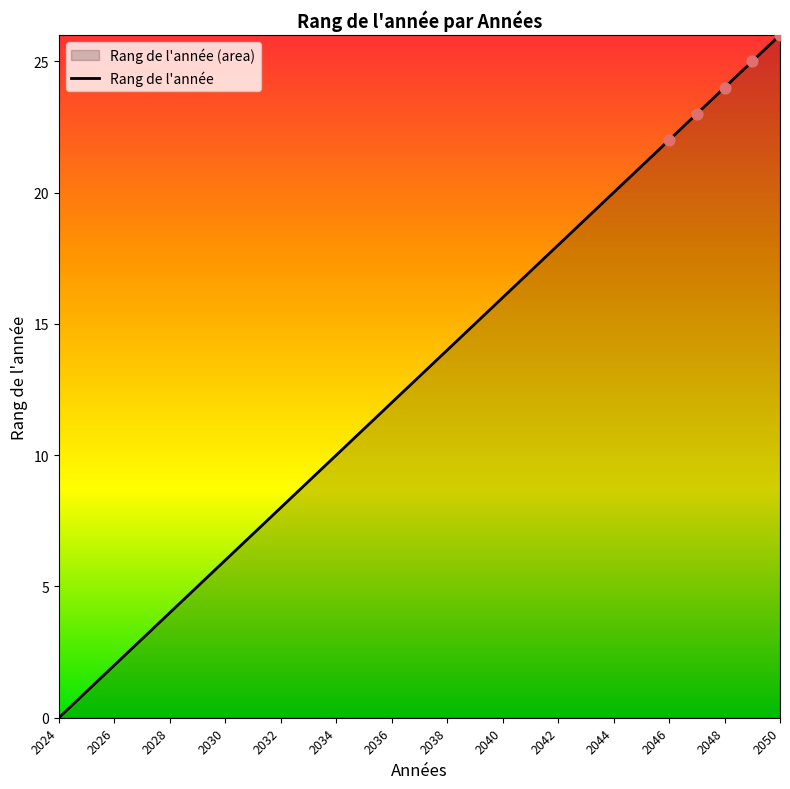

What is the ratio of the value at 2040 to the value at 2046?

0.7